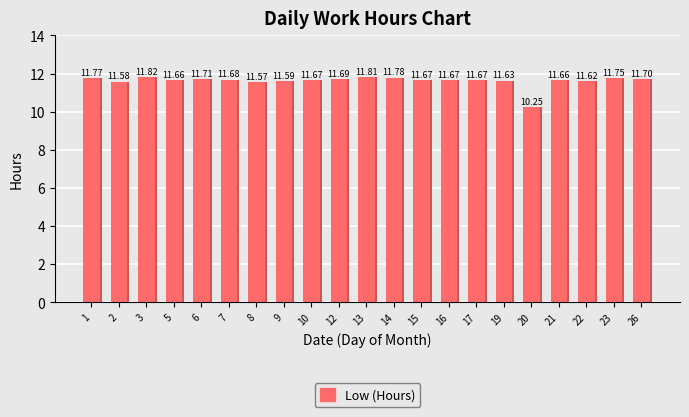

At which category does the chart reach its peak across all series?

3